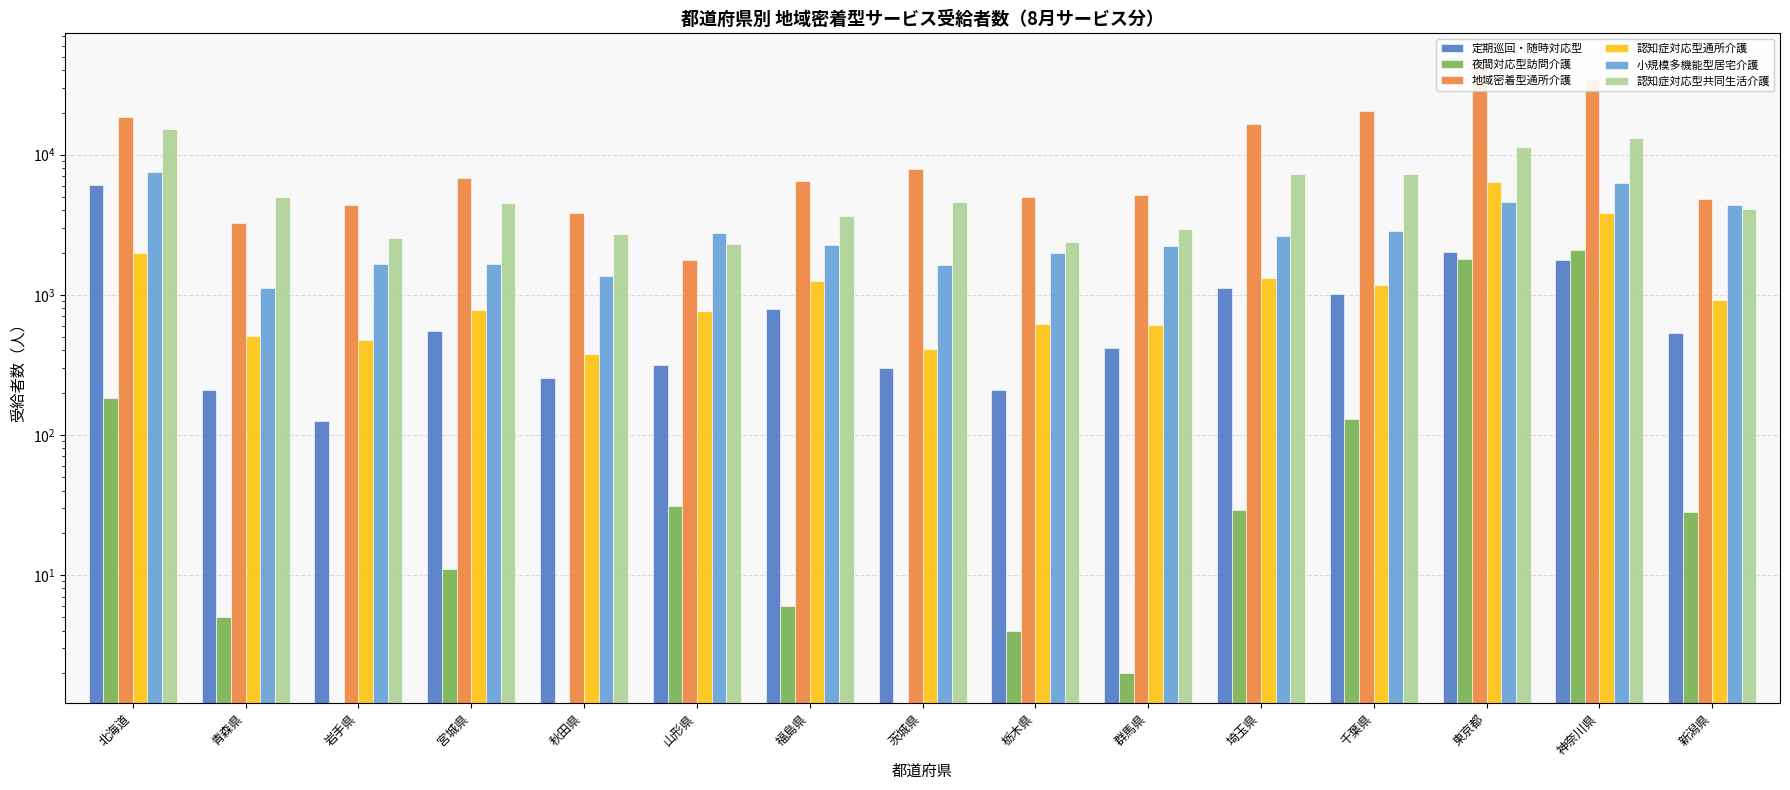

Which series has the largest total across all categories?

地域密着型通所介護